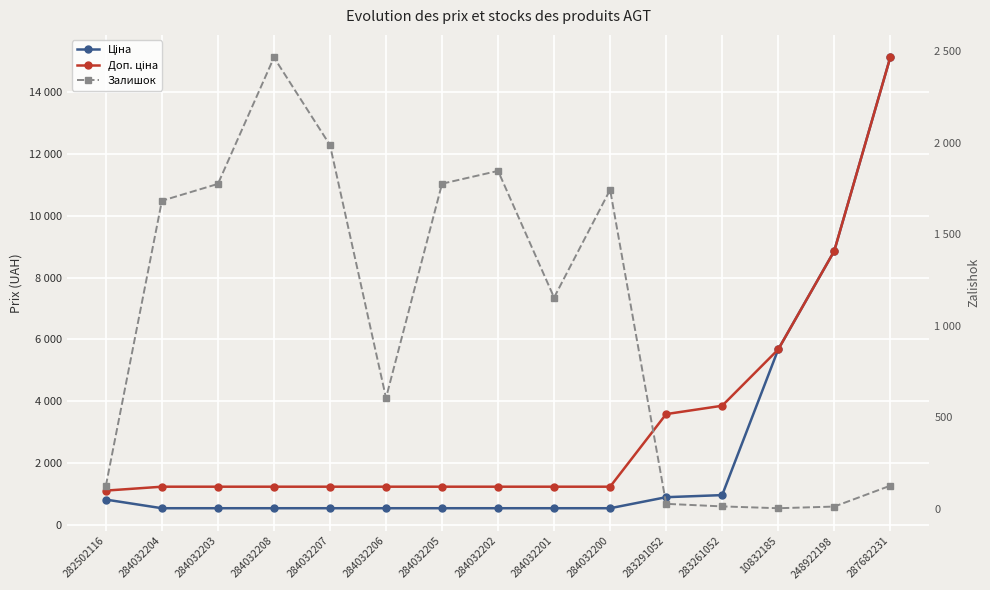

How many series are shown in this chart?

3